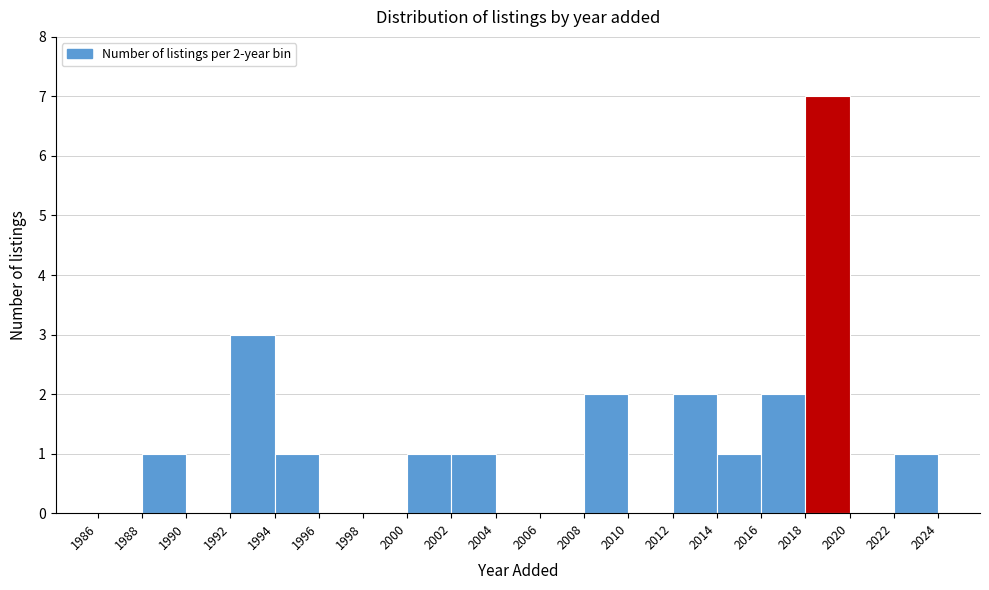

Which range on the x-axis has the tallest bar?

2018 to 2020